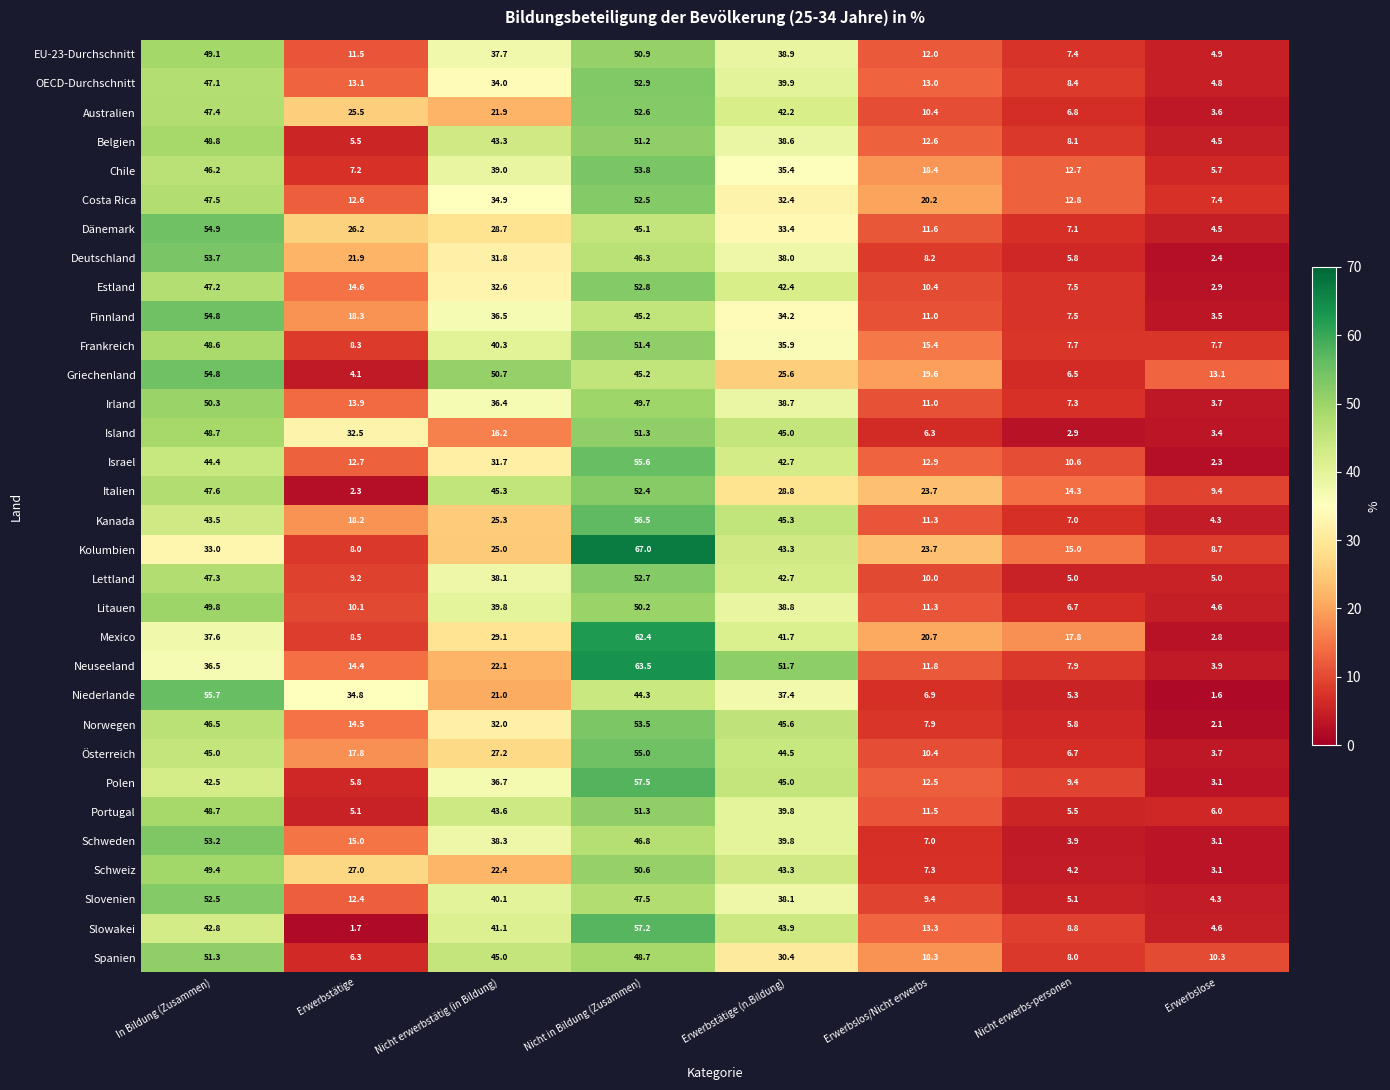

What is the sum of the Litauen values at Nicht in Bildung (Zusammen) and Erwerbslos/Nicht erwerbs?

61.5